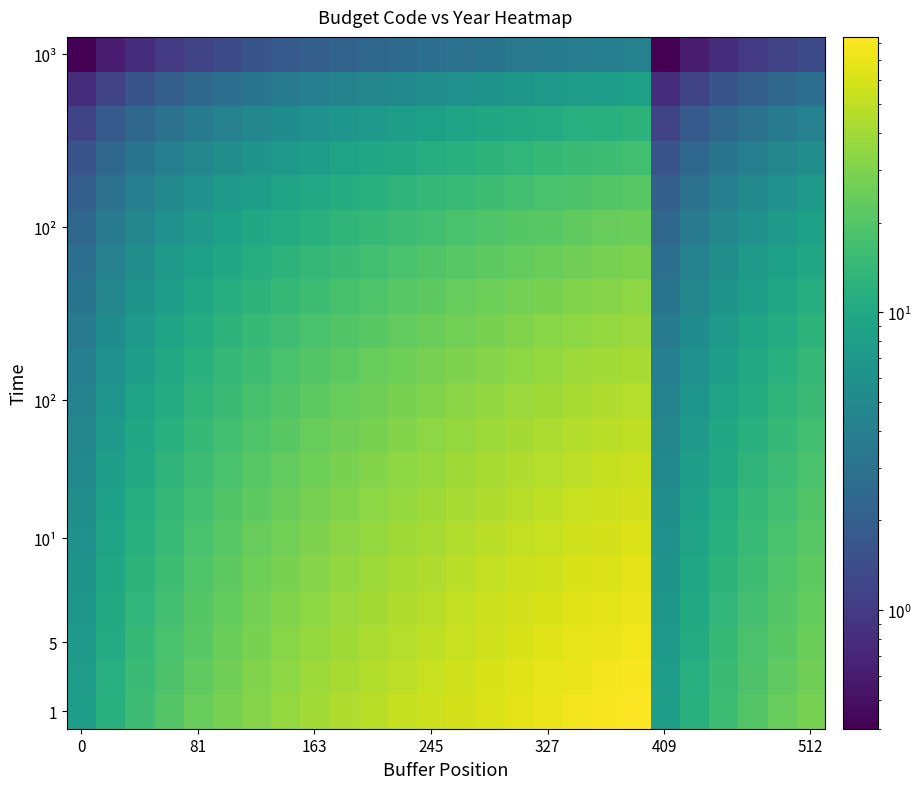

How many categories are shown in the chart?

26